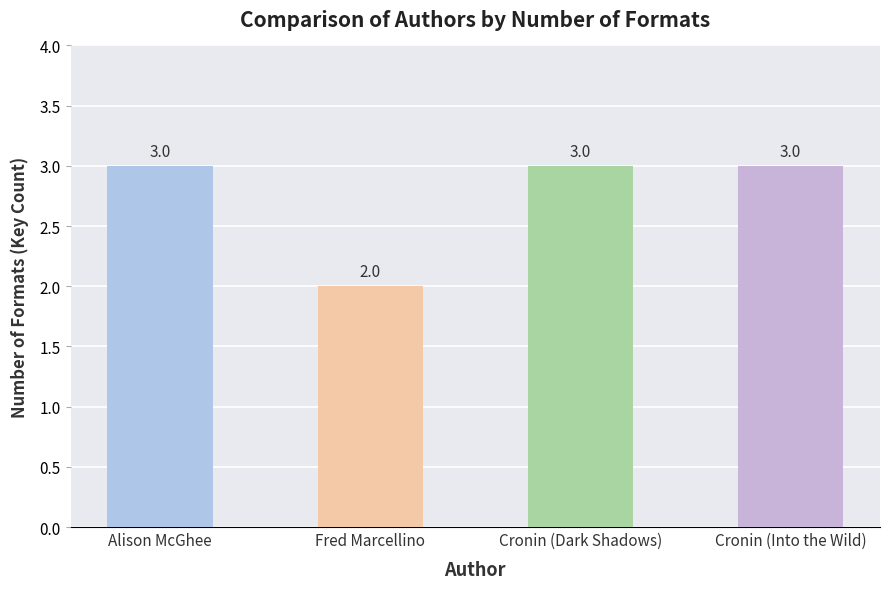

What is the label of the 1st bar from the left?

Alison McGhee